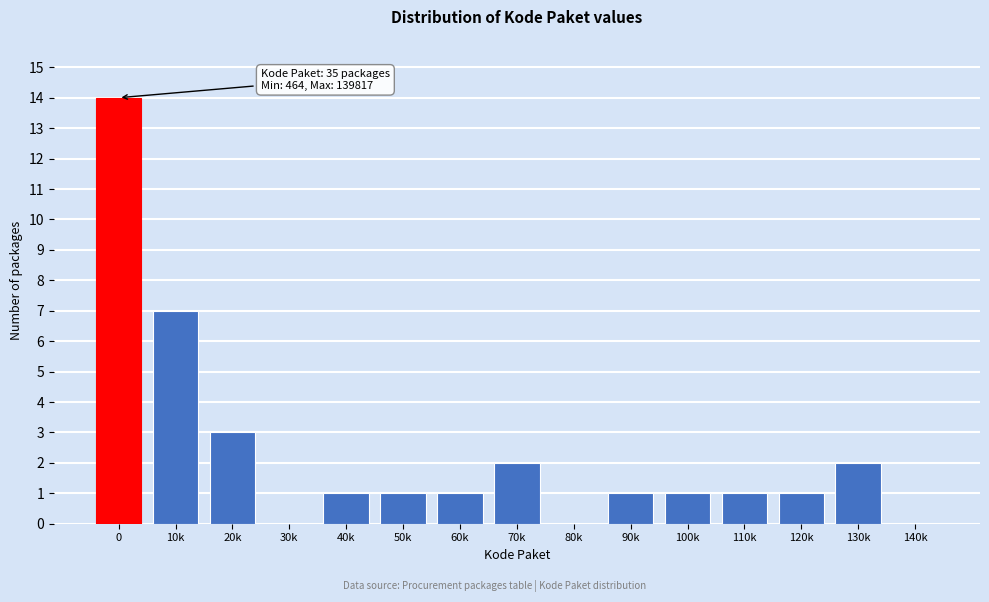

Reading left to right, extract all data points from this chart.

0=14	10k=7	20k=3	30k=0	40k=1	50k=1	60k=1	70k=2	80k=0	90k=1	100k=1	110k=1	120k=1	130k=2	140k=0